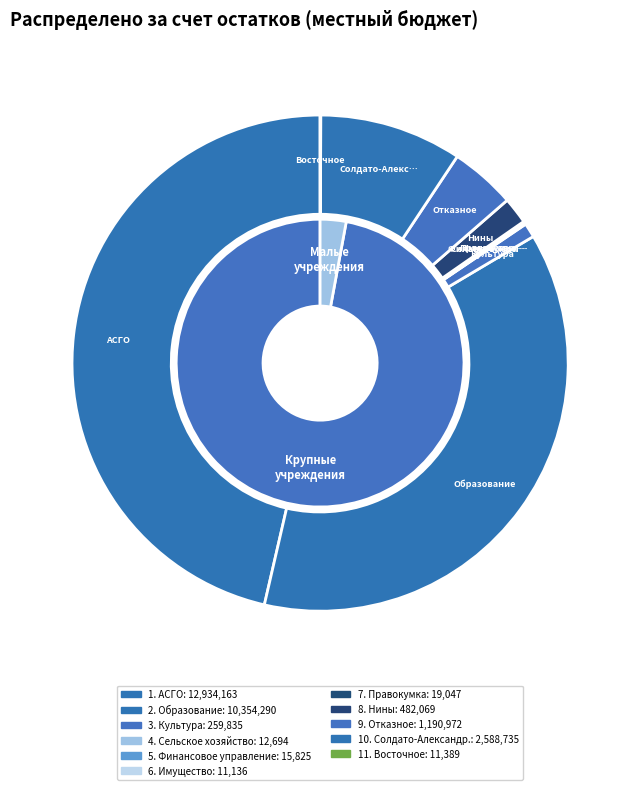

Does 11. Восточное represent more than half of the total?

No